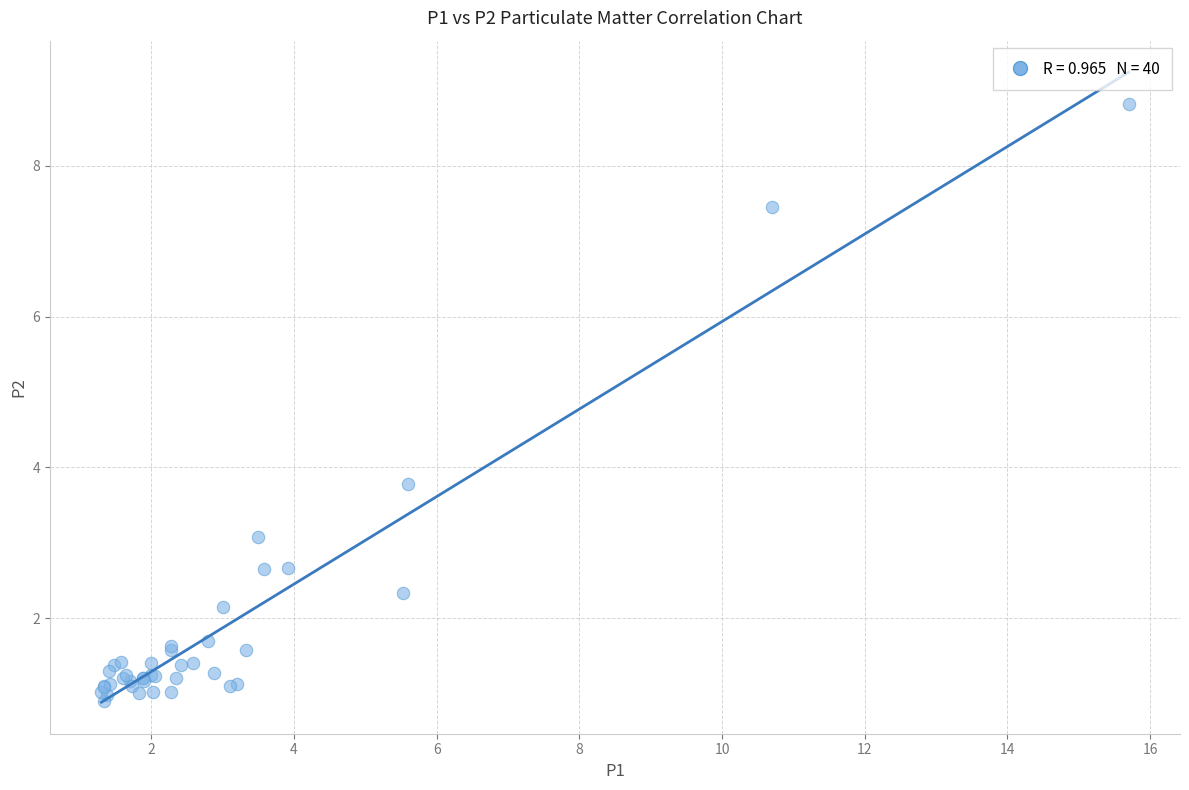

What Y value in the scatter plot is closest to 4?

3.8